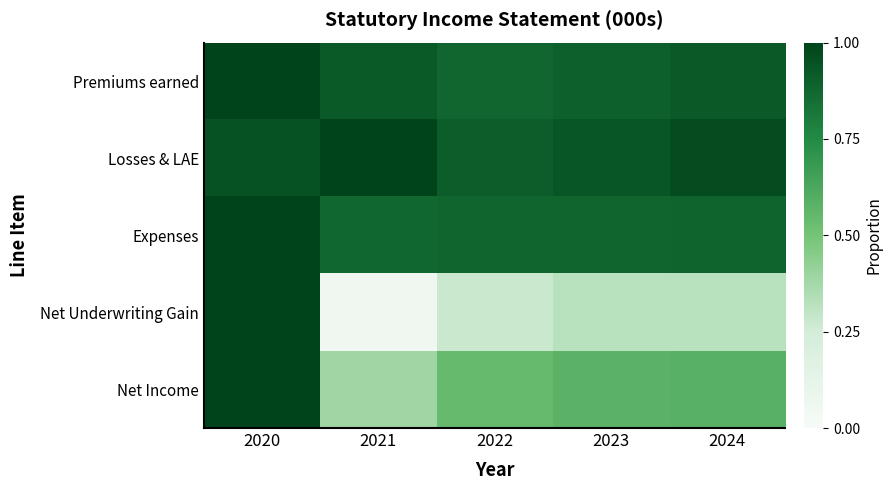

What is the total value across all series at 2020?

4.9